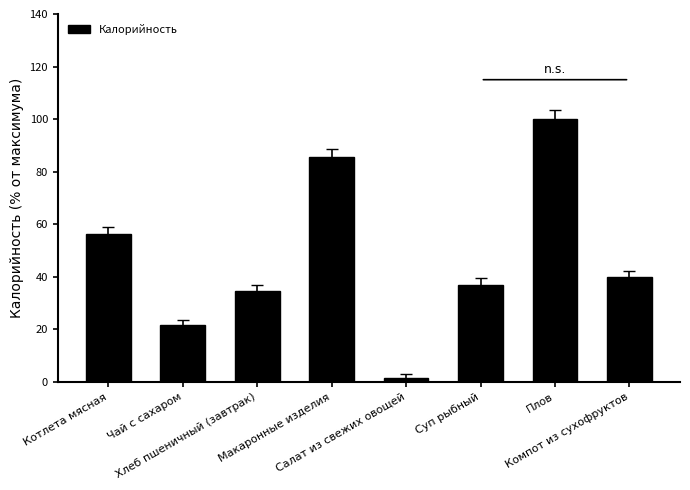

Rank the categories by value from lowest to highest.

Салат из свежих овощей, Чай с сахаром, Хлеб пшеничный (завтрак), Суп рыбный, Компот из сухофруктов, Котлета мясная, Макаронные изделия, Плов